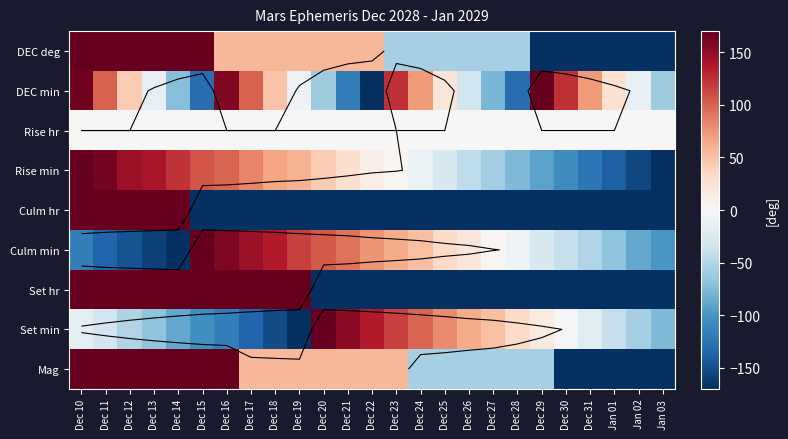

What is the sum of all Set min values?

-211.8